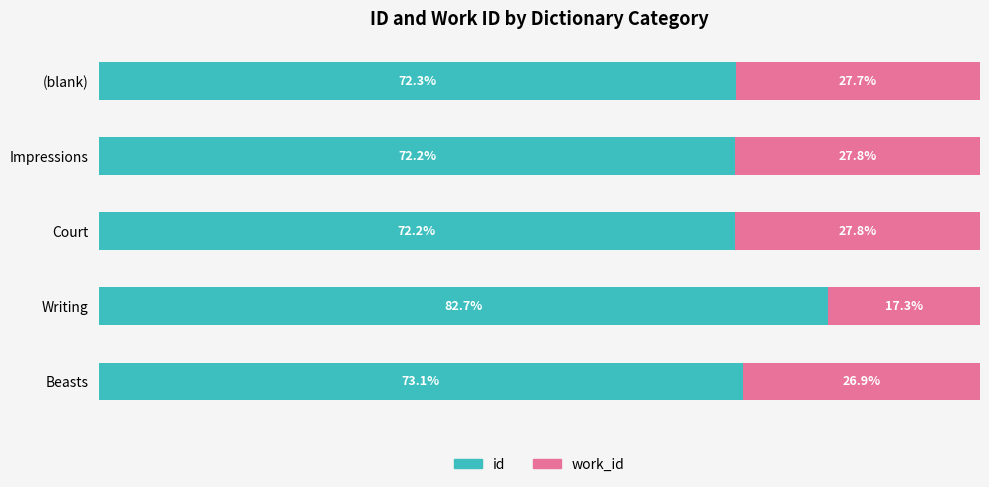

What are all the series names shown in the legend?

id, work_id